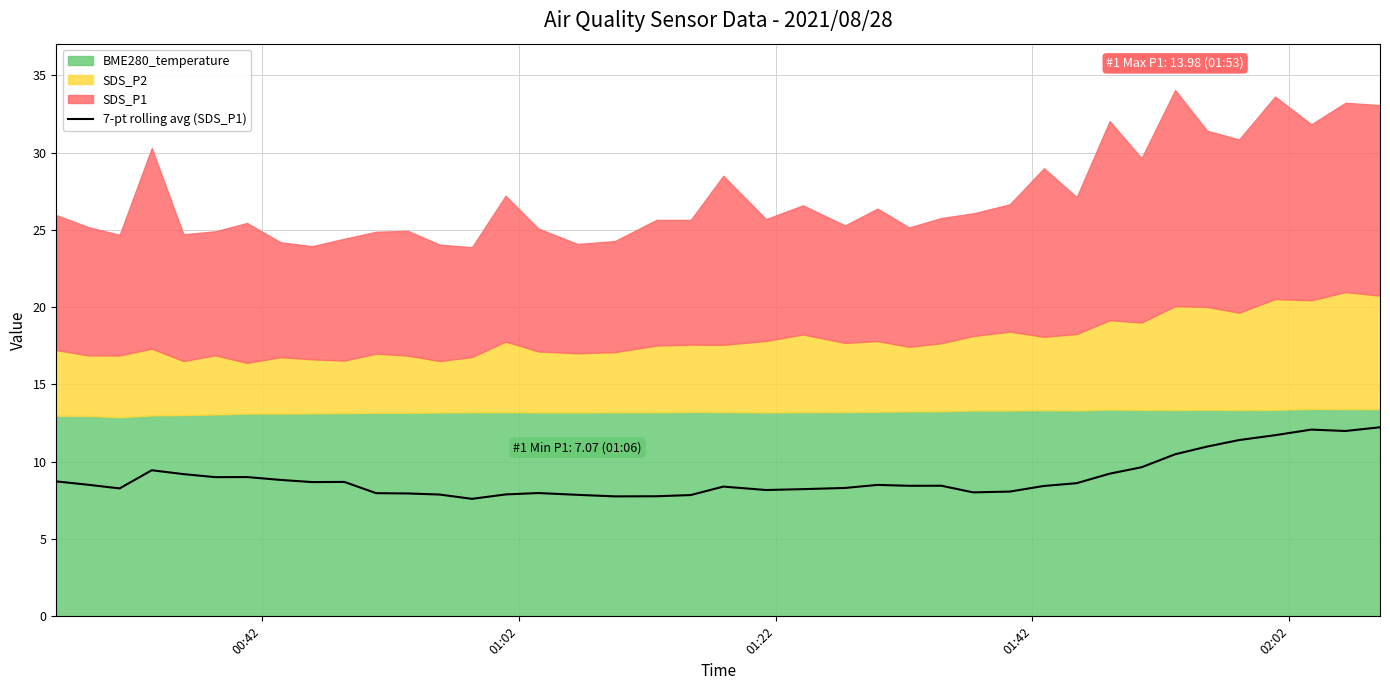

What is the difference between the maximum and minimum values?

4.6